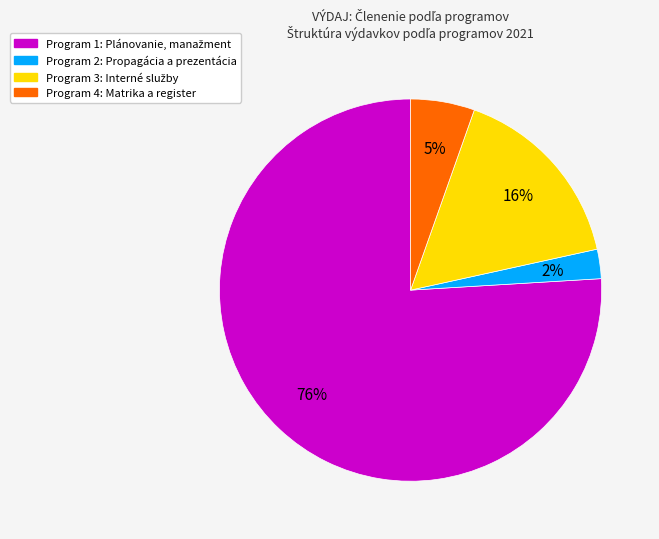

Count the number of slices in the pie.

4